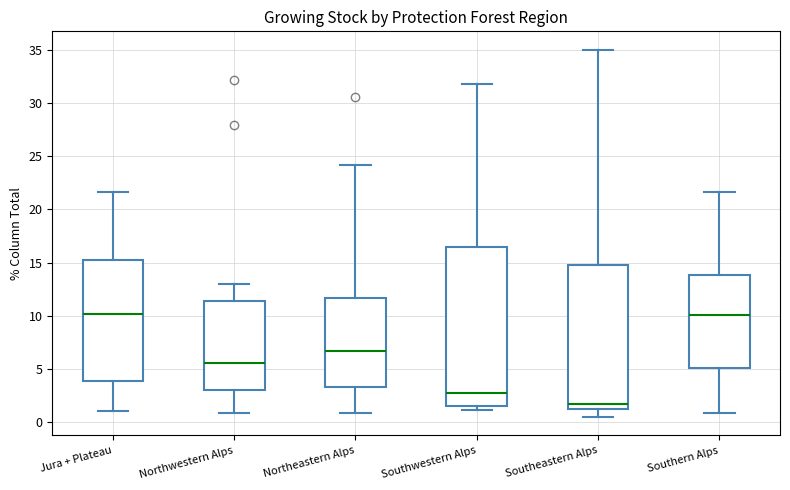

Reading left to right, transcribe this box plot: for each box, give where its median line is, the range the box spans, and where its two whiskers end, as read against the y-axis. The values are not printed on the chart, so give them approximately, as read against the axis.

Jura + Plateau: median 10.0, box 4.0 to 15.0, whiskers 1.0 to 21.5
Northwestern Alps: median 5.5, box 3.0 to 11.5, whiskers 1.0 to 13.0
Northeastern Alps: median 7.0, box 3.5 to 11.5, whiskers 1.0 to 24.0
Southwestern Alps: median 3.0, box 1.5 to 16.5, whiskers 1.0 to 32.0
Southeastern Alps: median 2.0, box 1.5 to 15.0, whiskers 0.5 to 35.0
Southern Alps: median 10.0, box 5.0 to 14.0, whiskers 1.0 to 21.5